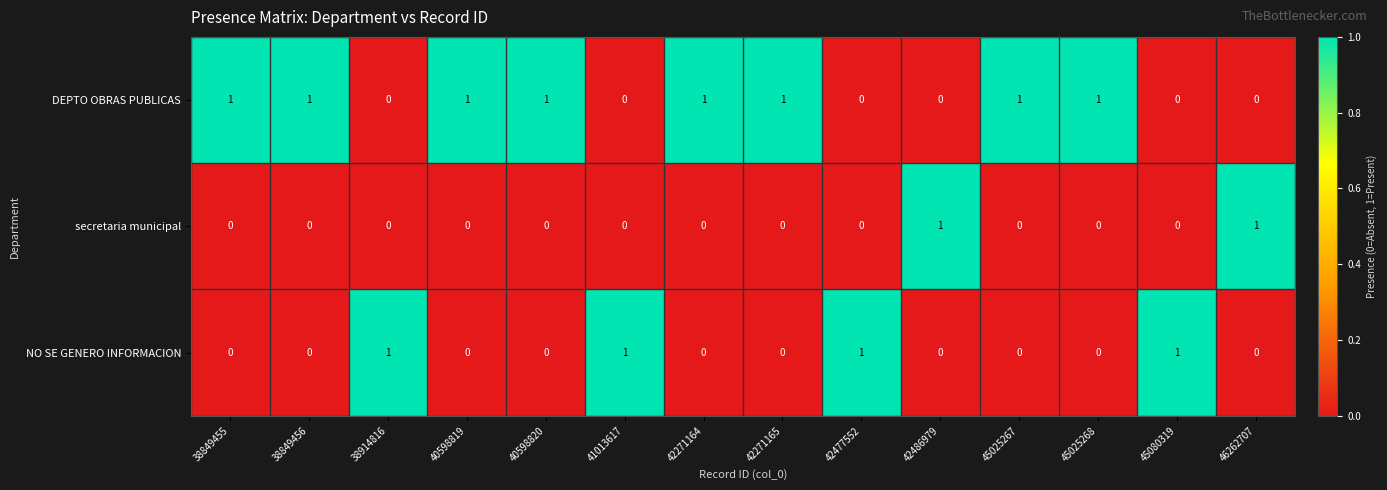

List the series in order of their overall mean, lowest first.

secretaria municipal, NO SE GENERO INFORMACION, DEPTO OBRAS PUBLICAS